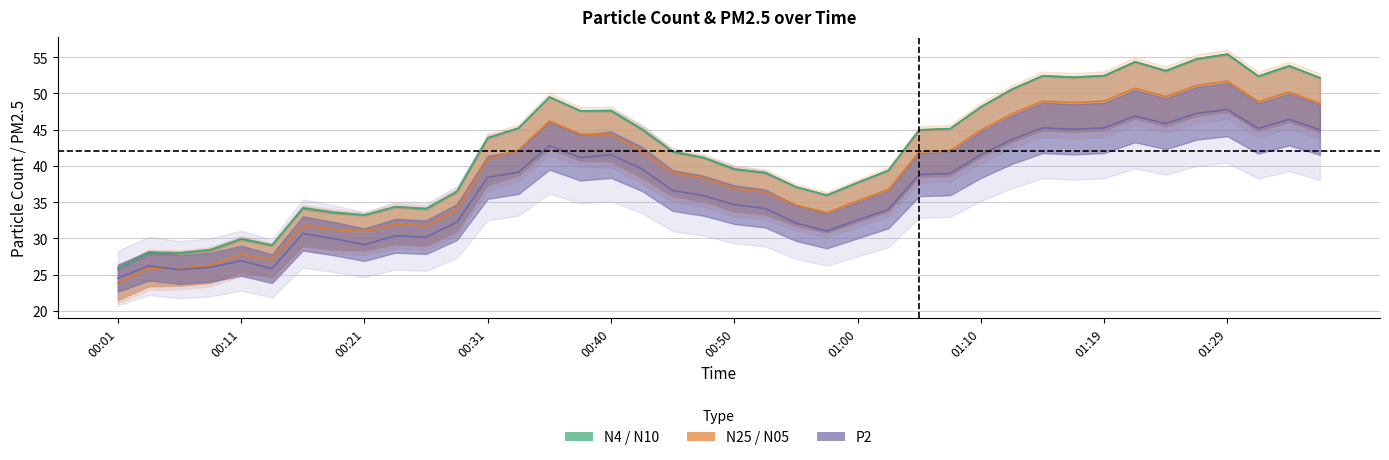

What is the difference between the N05 values at 01:31 and 00:57?

15.3